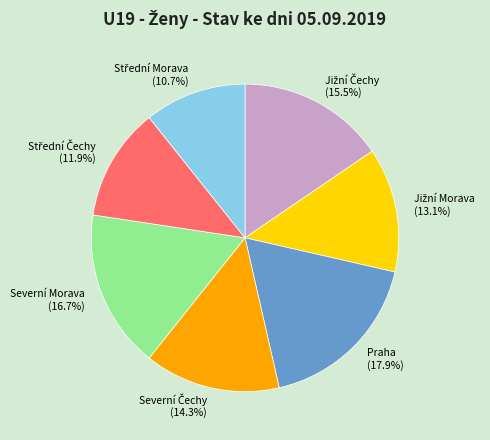

What portion of the pie excludes Severní Morava?

83.3%